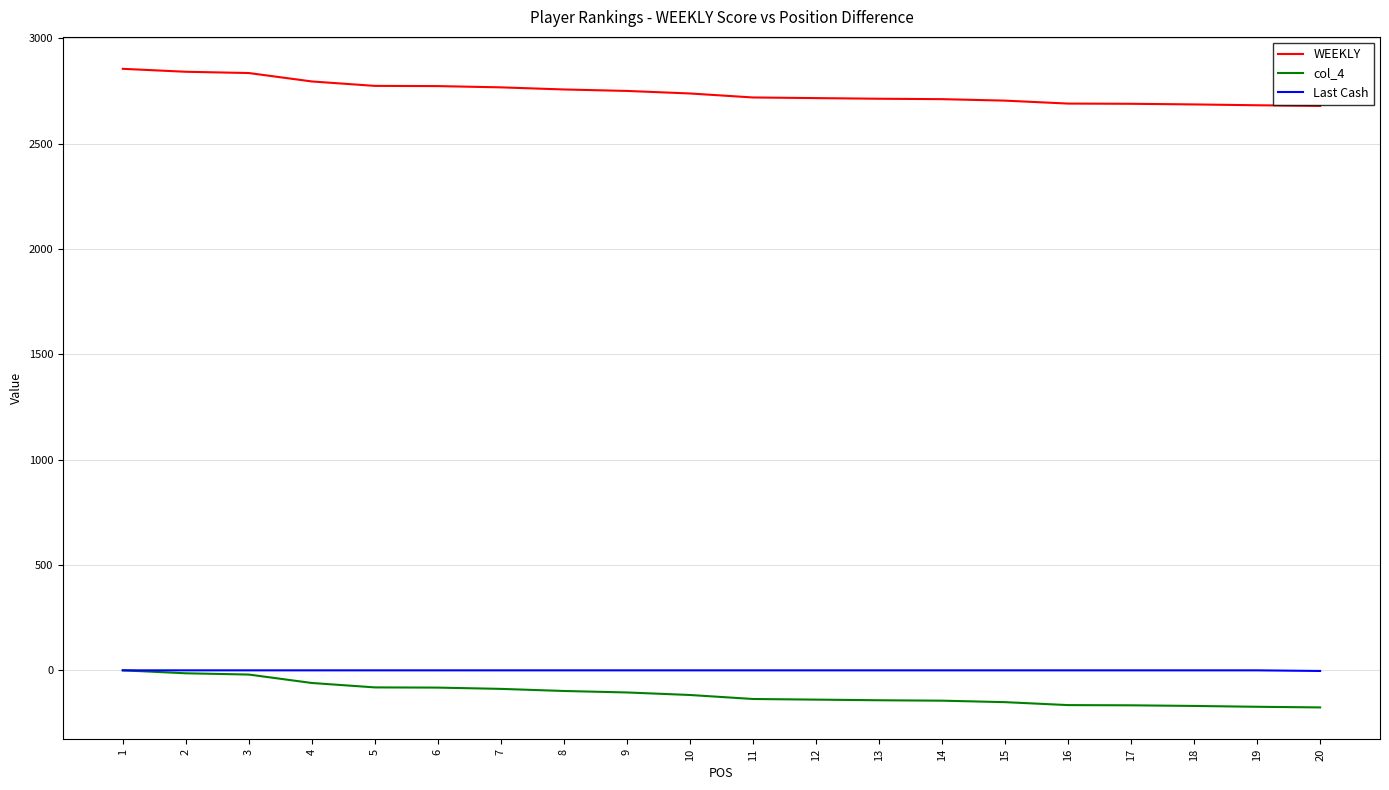

Is this an area chart (filled region under the line)?

No